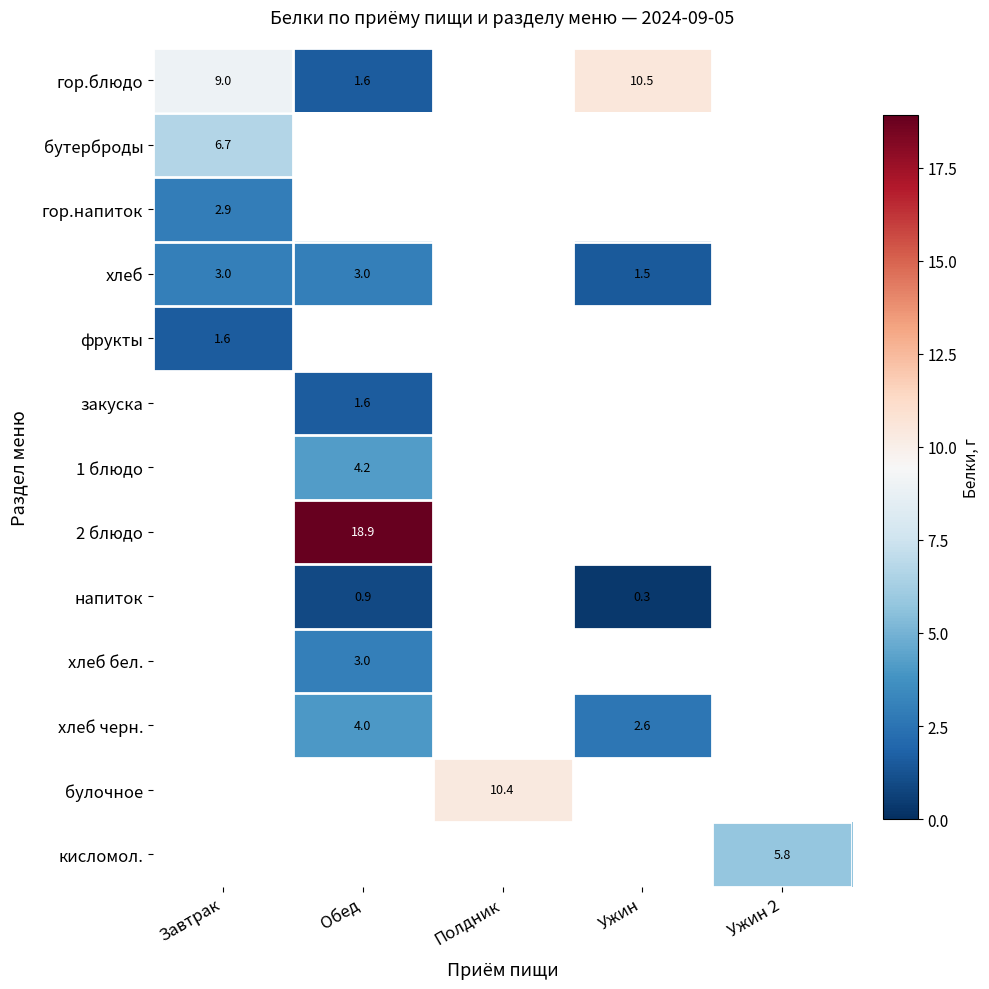

What is the smallest value displayed?

0.3